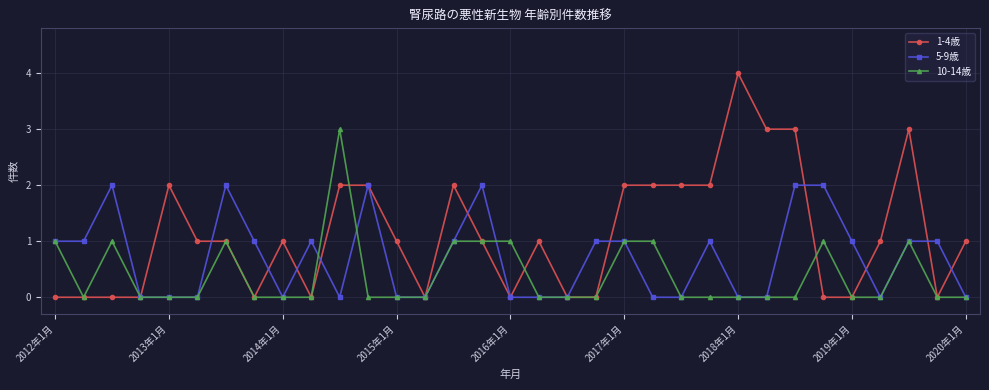

How many lines are shown in the chart?

3